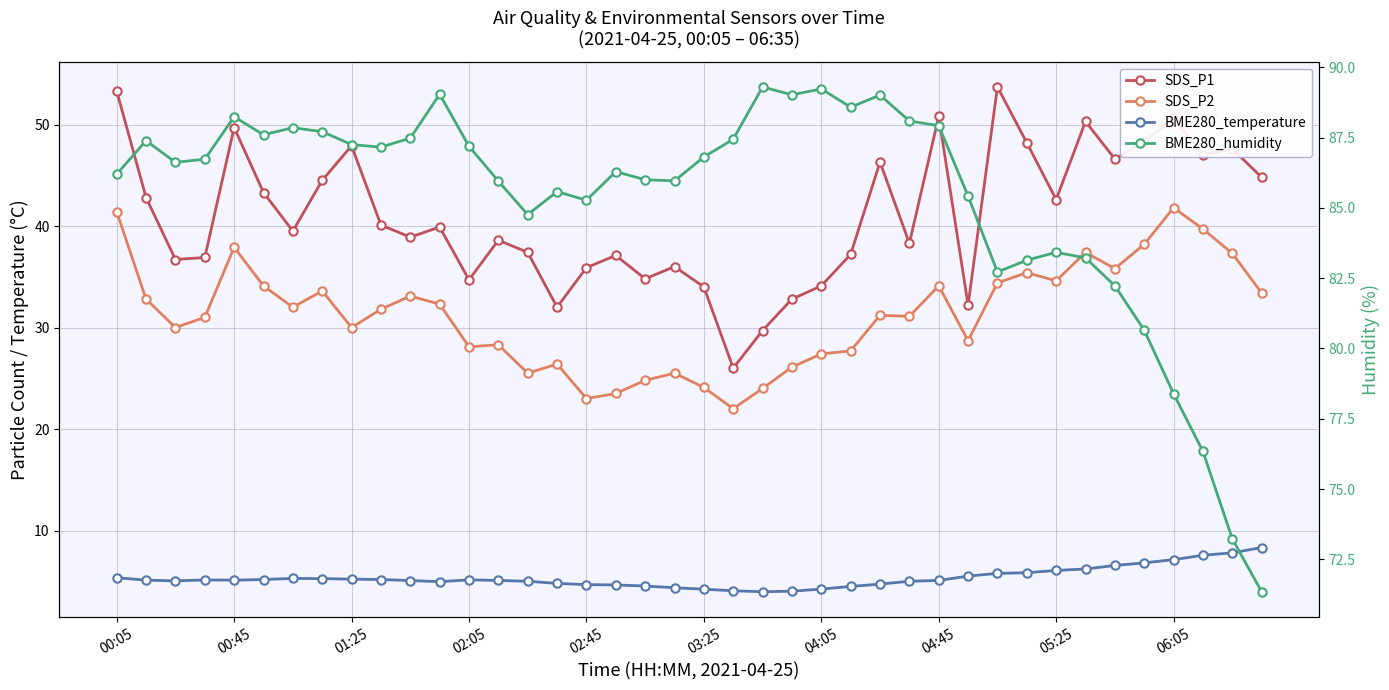

What is the value of the BME280_temperature point at the 26th from the left?

4.5